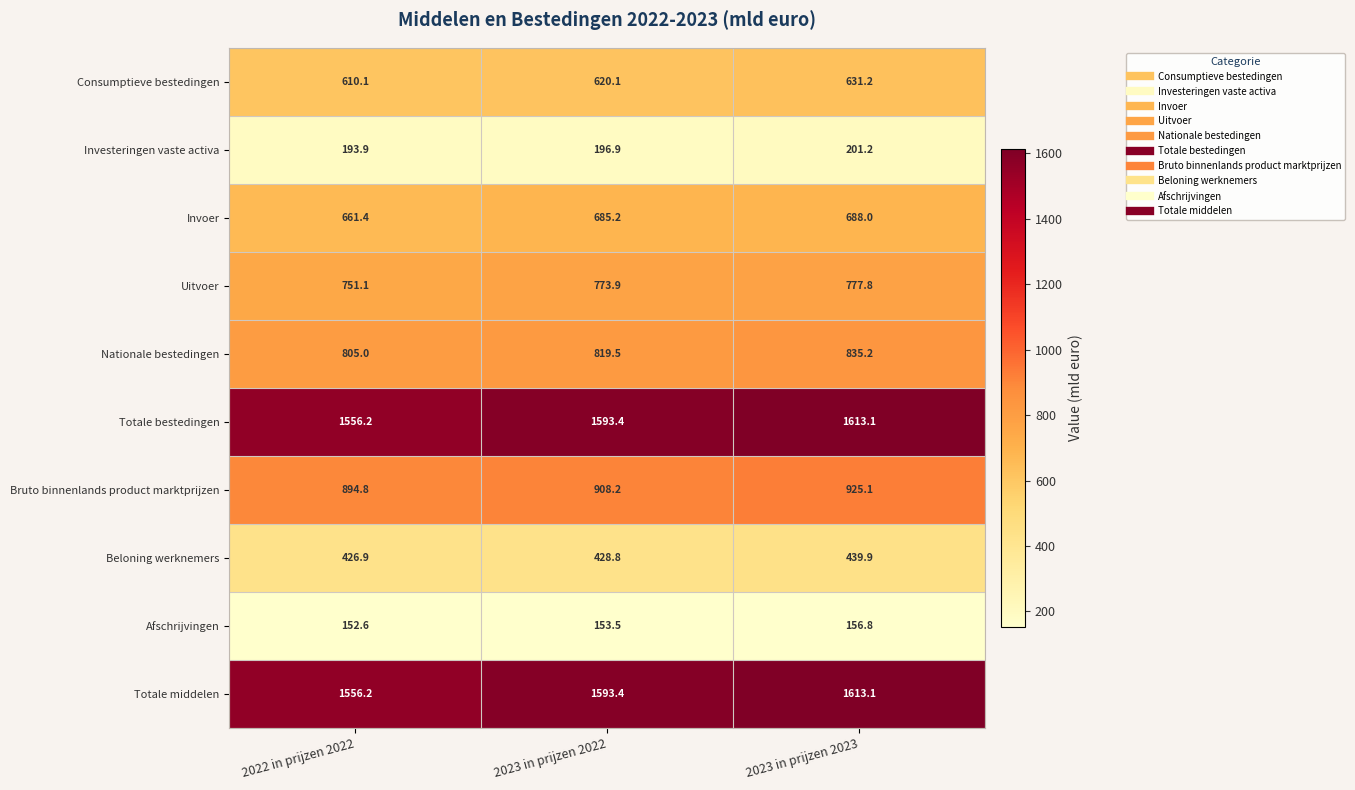

The Beloning werknemers series shows 426.9 at 2022 in prijzen 2022. True or false?

True